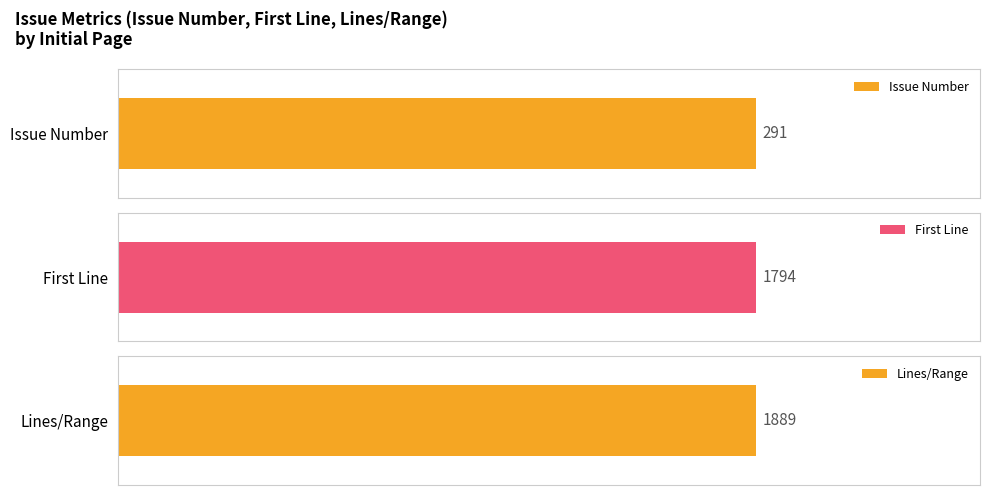

True or false: First Line has a value of 2049 at 45.

False